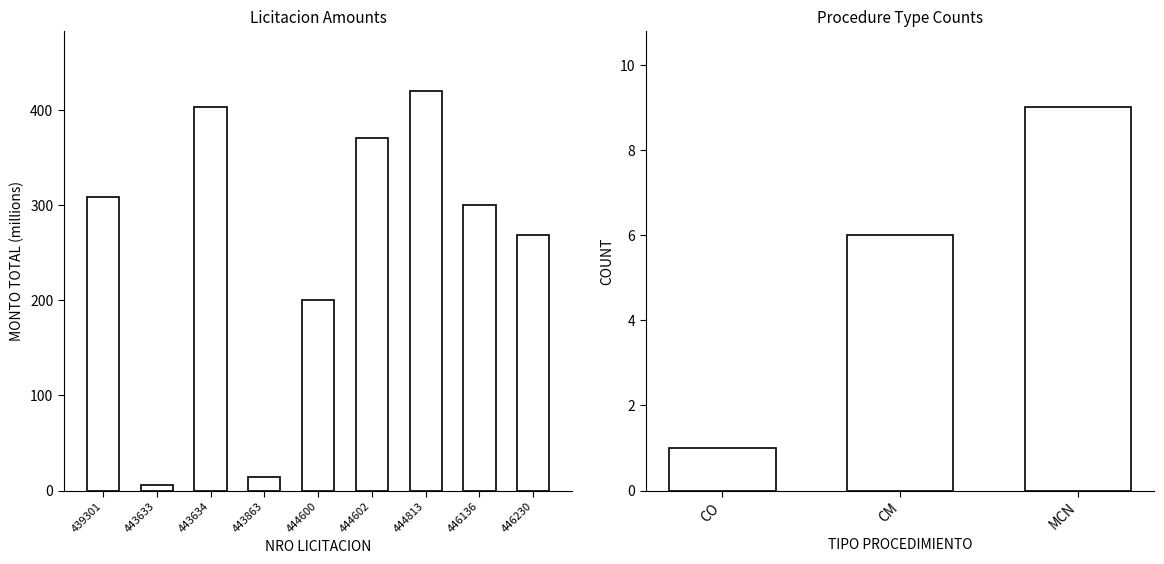

List the labels in order of value, smallest first.

443633, 443863, 444600, 446230, 446136, 439301, 444602, 443634, 444813